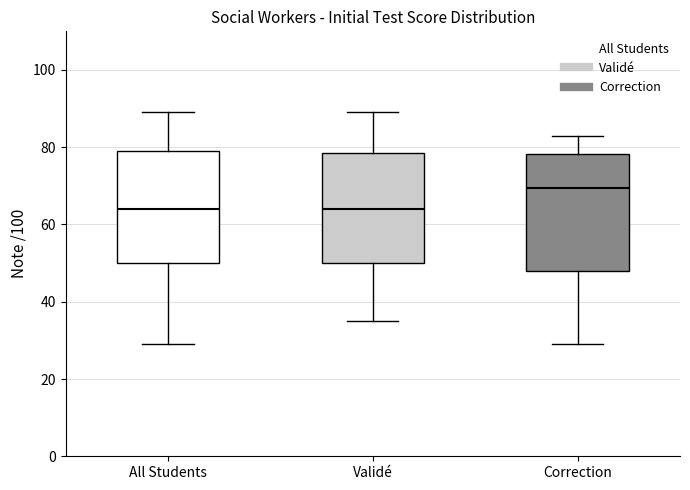

Which box's median line is the highest?

Correction